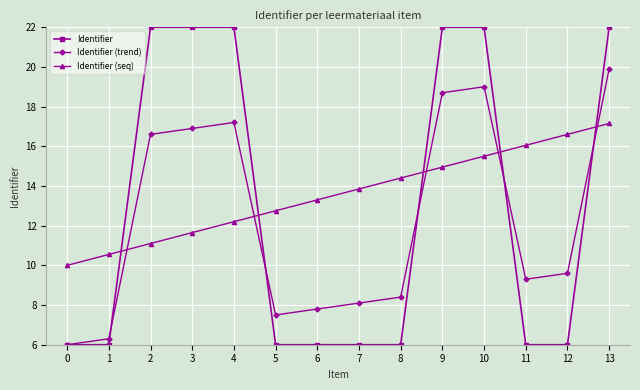

Is the value of Identifier at 4 greater than the value of Identifier (trend) at 5?

Yes